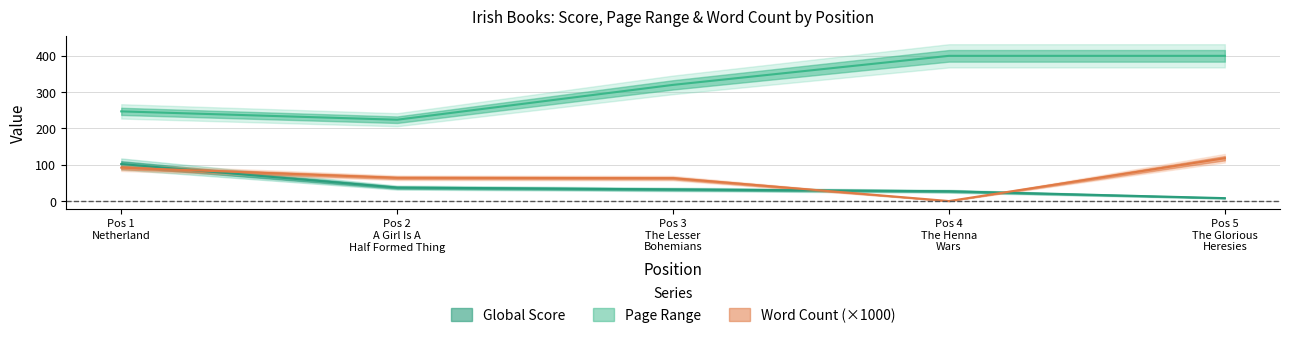

Between Pos 1 Netherland and Pos 3 The Lesser Bohemians, which series saw the biggest shift?

Page Range